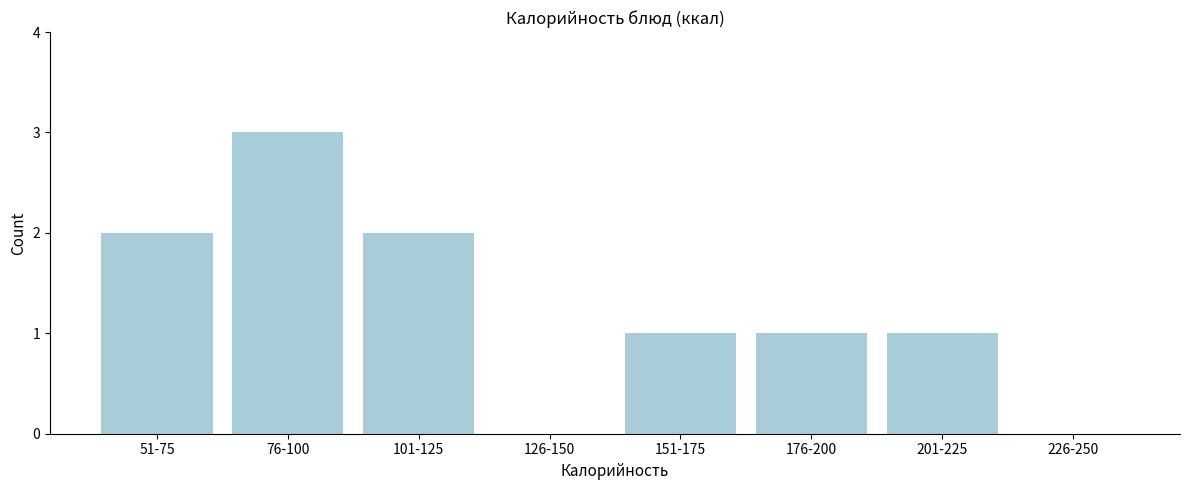

Reading right to left, transcribe all the data shown in this chart.

226-250=0	201-225=1	176-200=1	151-175=1	126-150=0	101-125=2	76-100=3	51-75=2